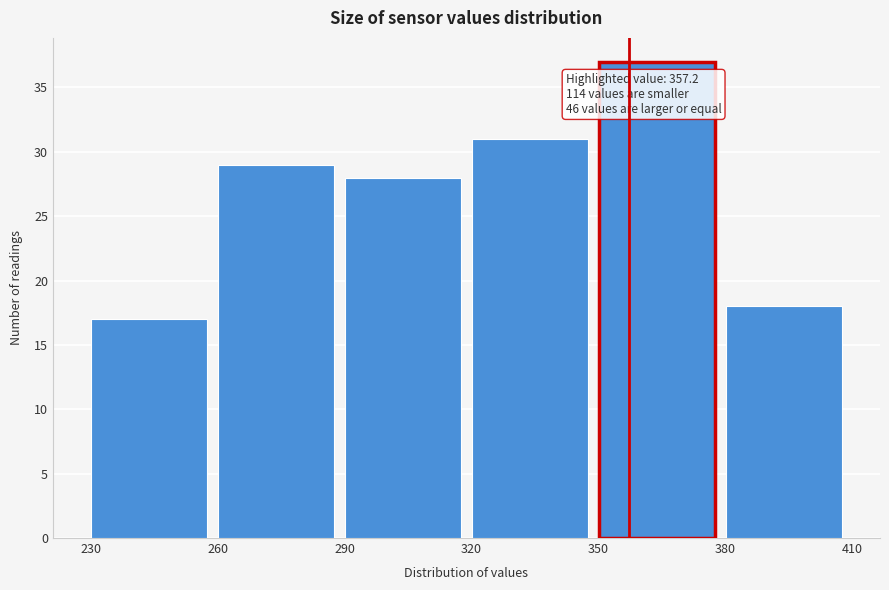

Over which range of the x-axis is the bar tallest?

350 to 380